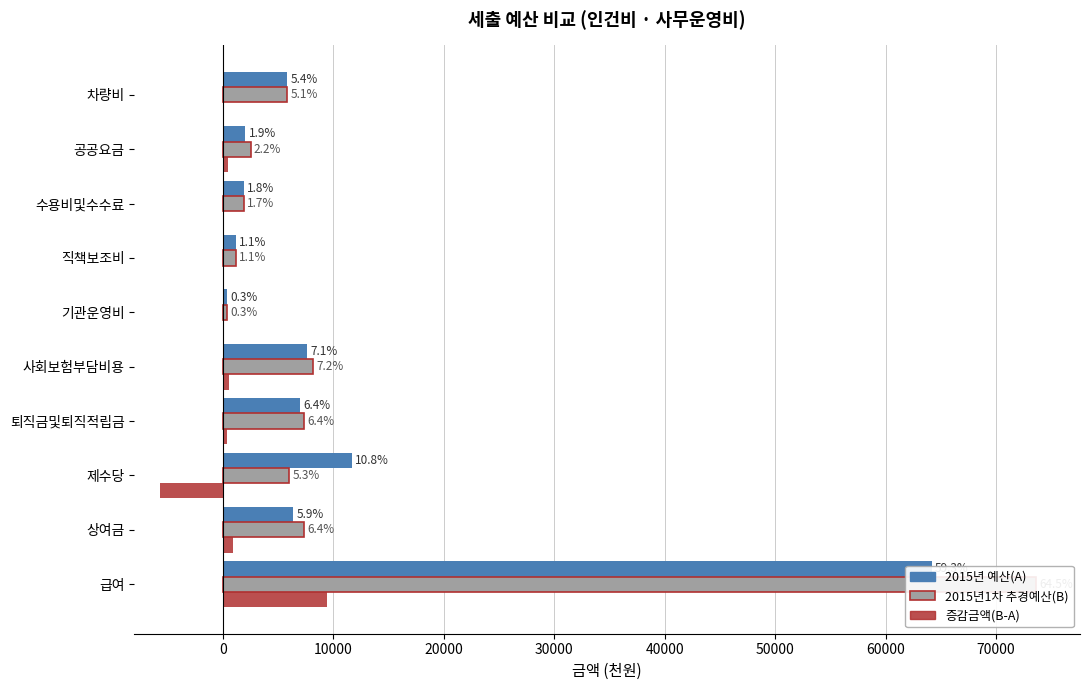

What is the minimum value shown in the chart?

-5662.0